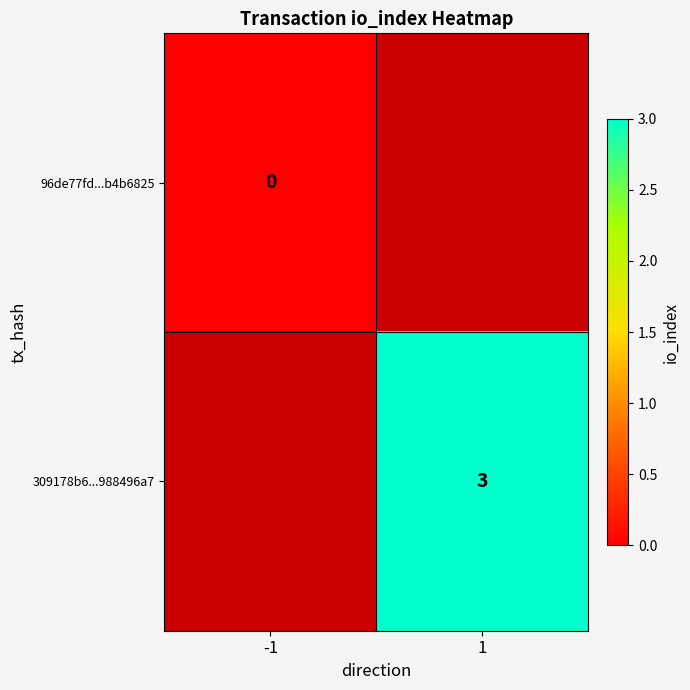

True or false: 309178b6...988496a7 has a value of 4 at 1.

False